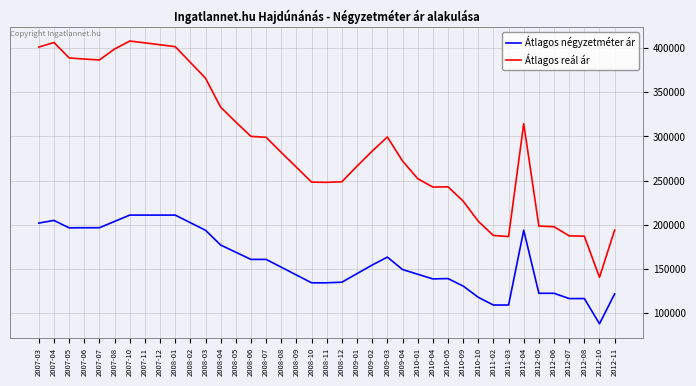

What is the highest value of the Átlagos reál ár series?

408008